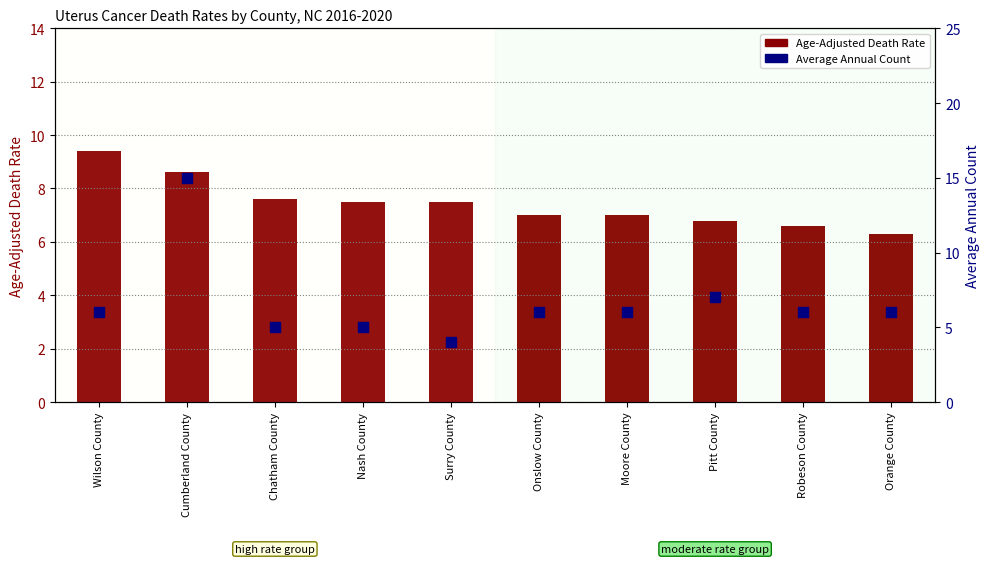

At how many categories does at least one series exceed 13?

1